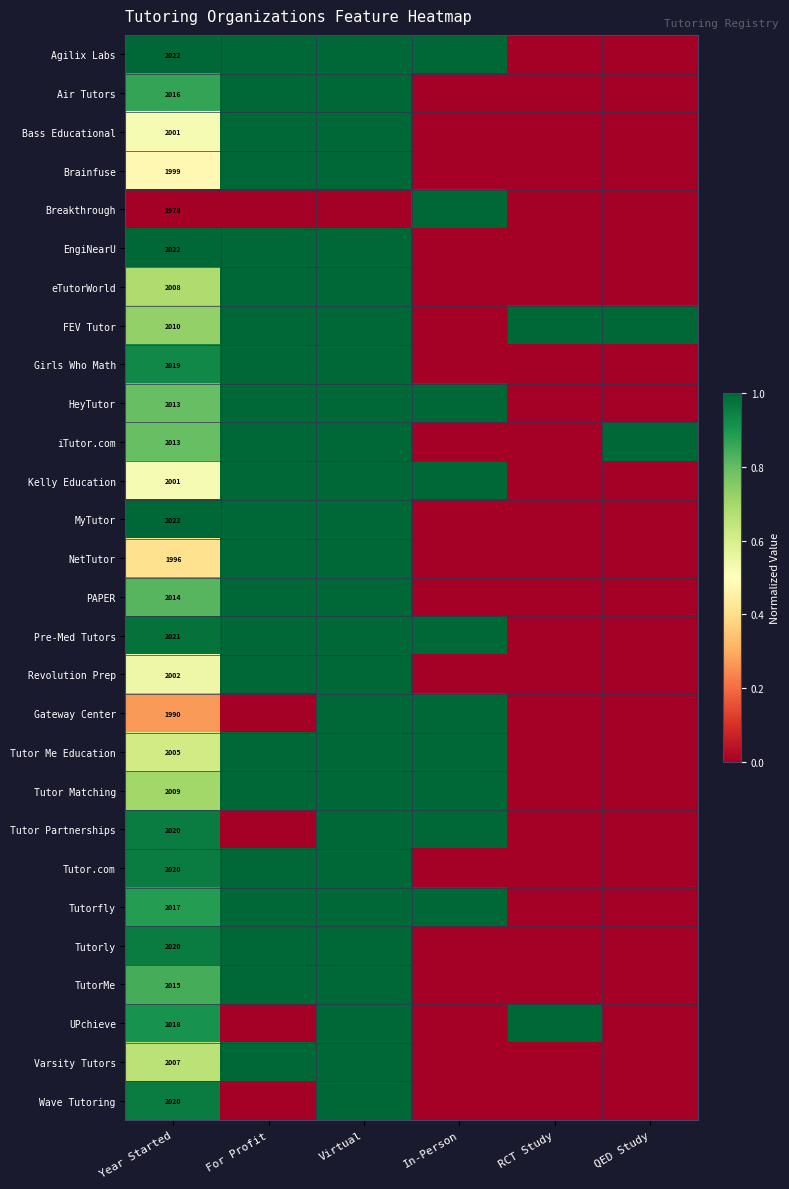

How many positive values does the Gateway Center series have?

3